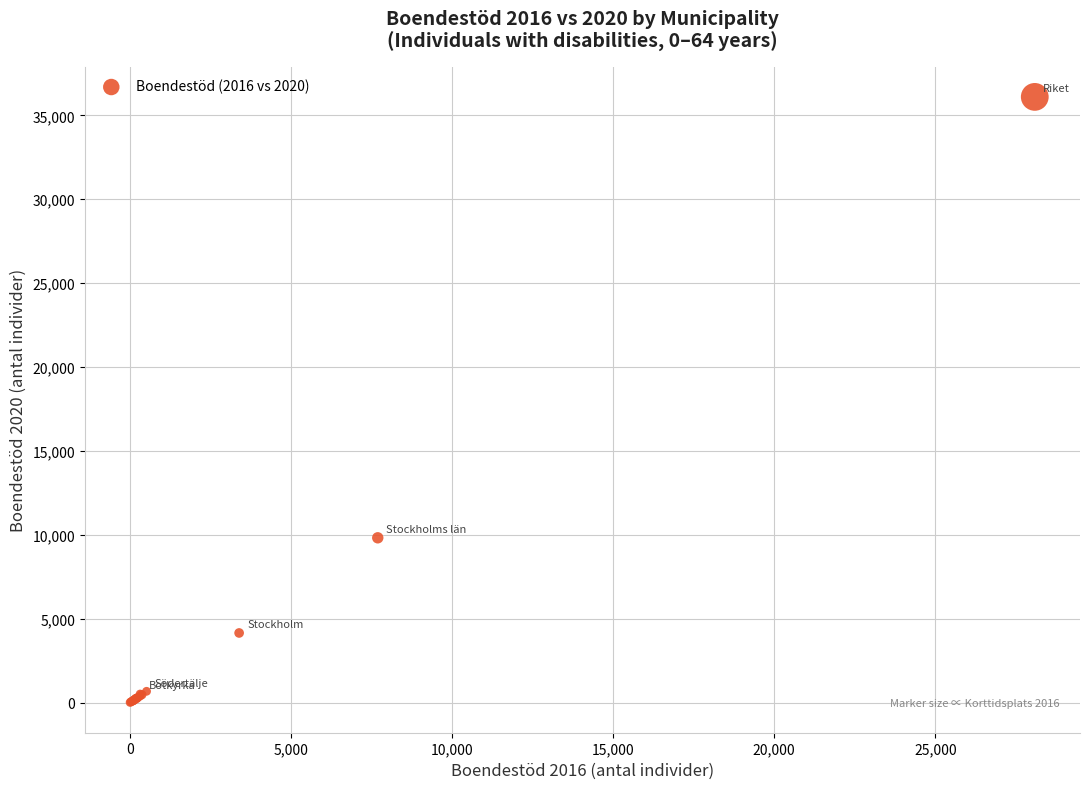

What Y value in the scatter plot is closest to 18061?

9831